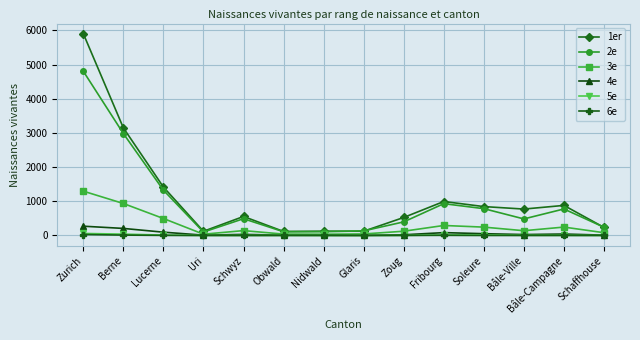

True or false: 1er and 5e intersect in this chart.

False